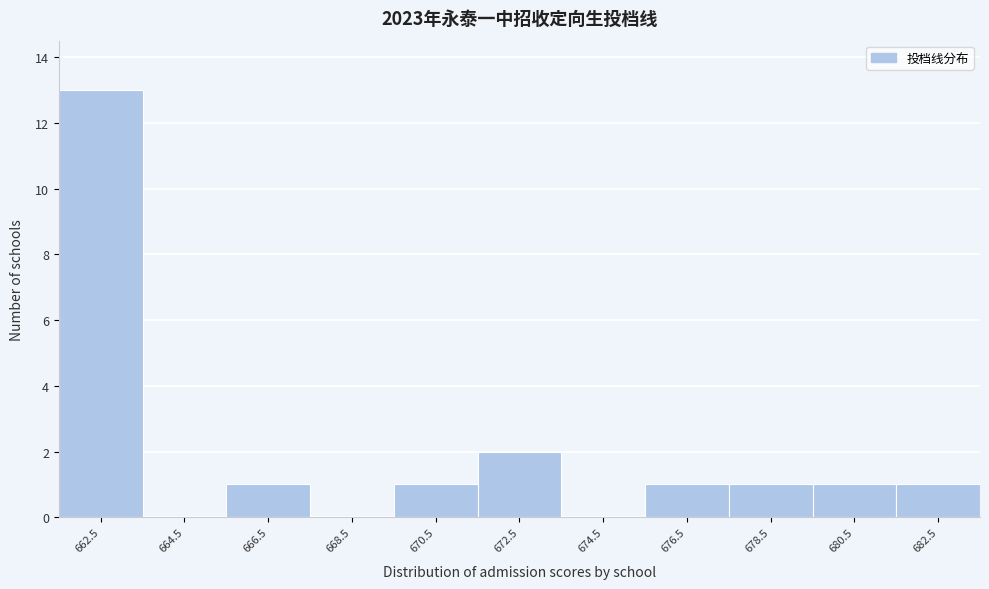

Reading left to right, transcribe this chart: for each bar, give the range it covers on the x-axis and its height. The values are not printed on the chart, so give them approximately, as read against the axis.

661.5 to 663.5: 13
663.5 to 665.5: 0
665.5 to 667.5: 1
667.5 to 669.5: 0
669.5 to 671.5: 1
671.5 to 673.5: 2
673.5 to 675.5: 0
675.5 to 677.5: 1
677.5 to 679.5: 1
679.5 to 681.5: 1
681.5 to 683.5: 1